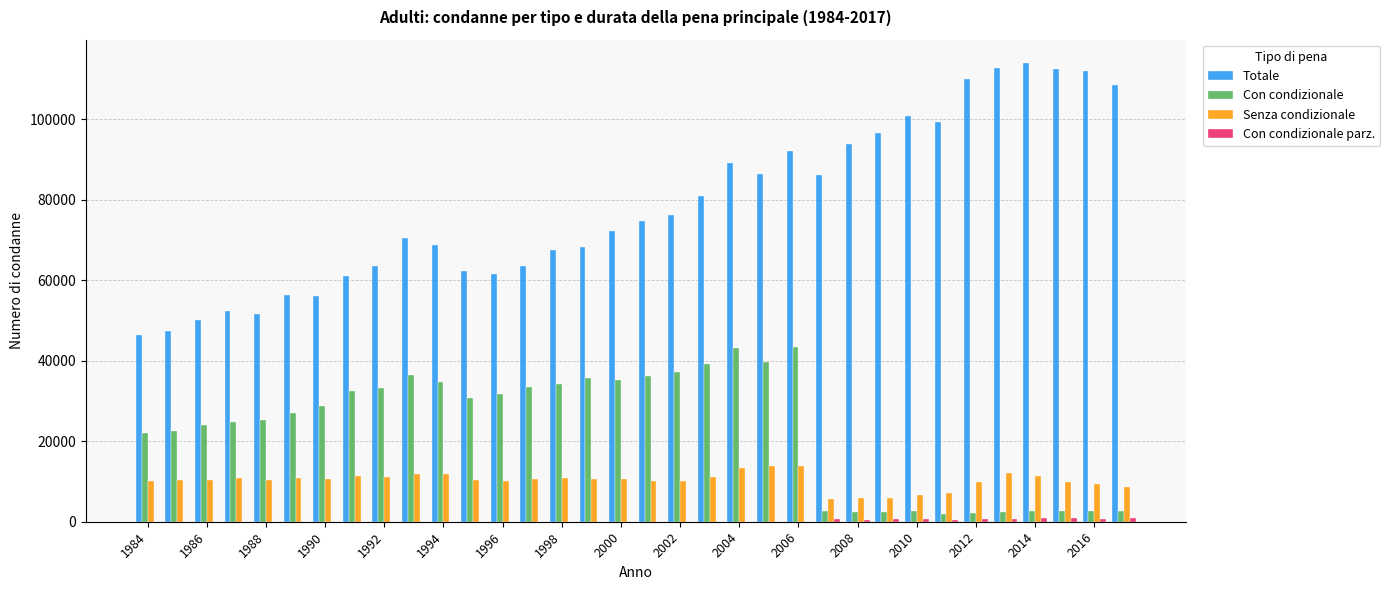

What is the maximum value shown in the chart?

114004